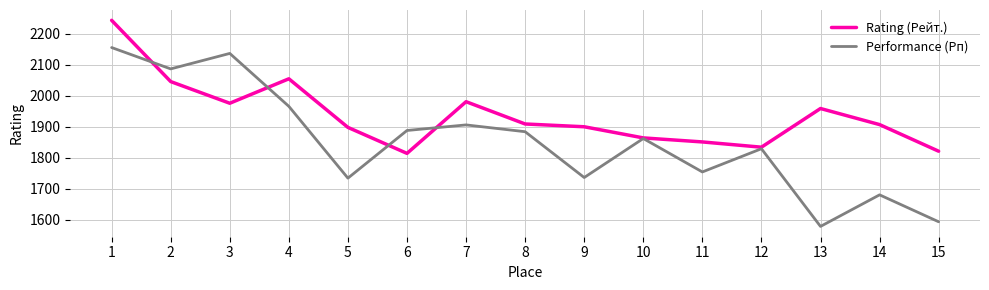

Is it true that Performance (Рп) equals 1005 at 4?

False